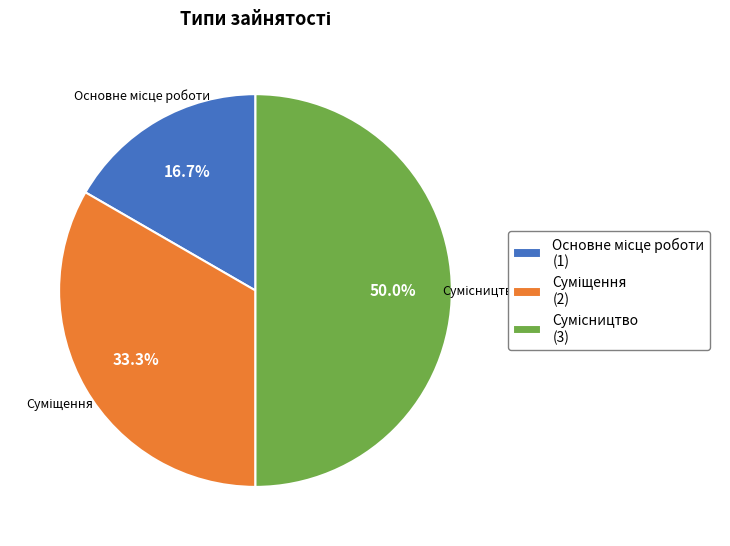

How many segments does this pie chart have?

3